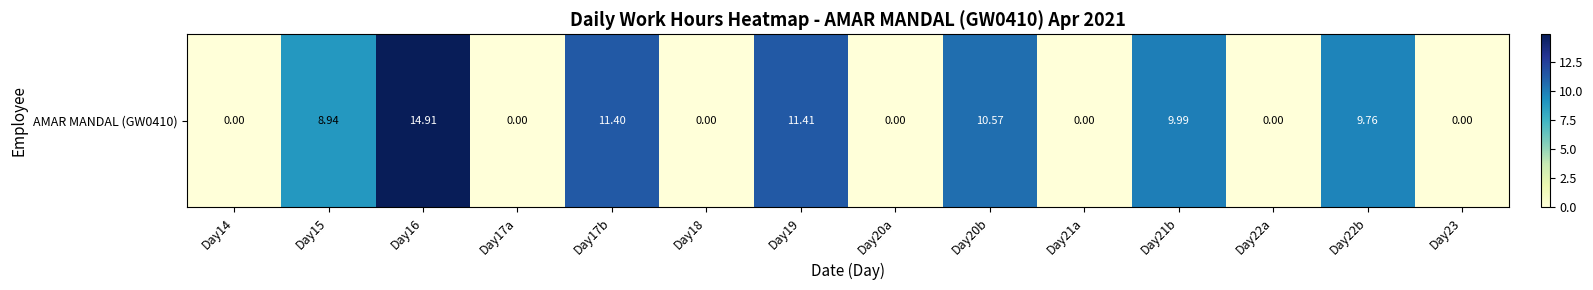

Reading left to right, what are all the values shown in this chart?

0.0	8.9	14.9	0.0	11.4	0.0	11.4	0.0	10.6	0.0	10.0	0.0	9.8	0.0